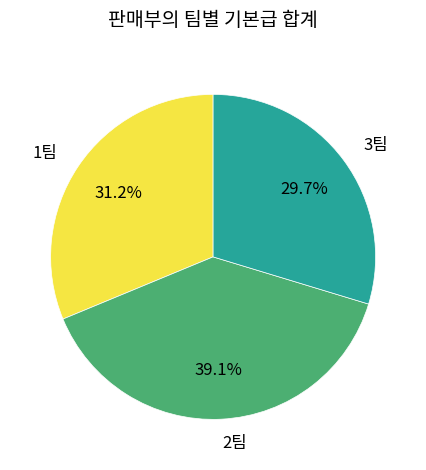

Count the number of slices in the pie.

3